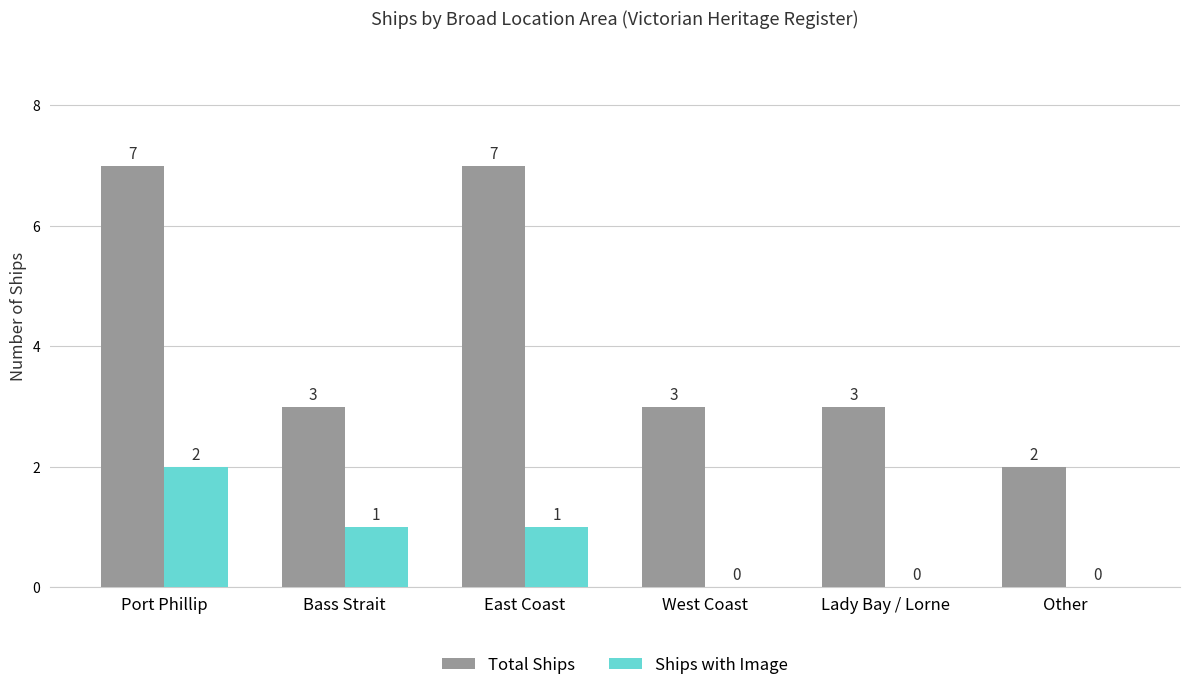

At which label does Total Ships first exceed 3?

Port Phillip